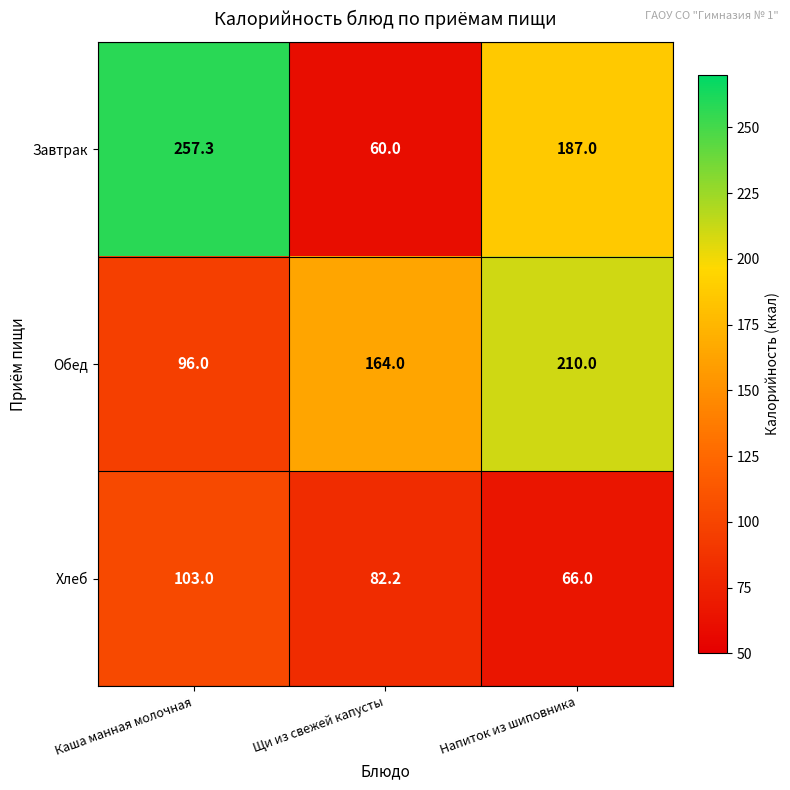

Which label corresponds to the largest value in the chart?

Каша манная молочная